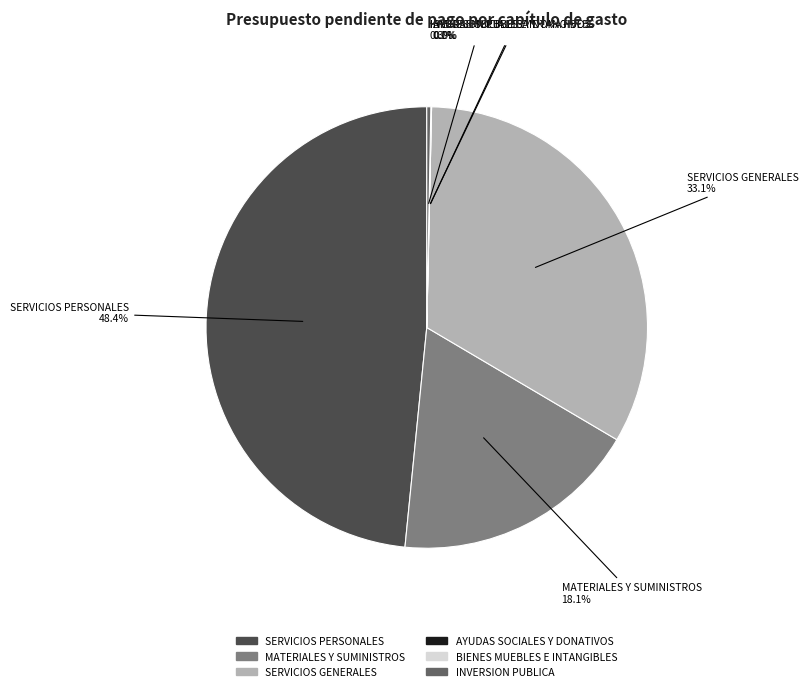

What portion of the pie excludes AYUDAS SOCIALES Y DONATIVOS?

100.0%